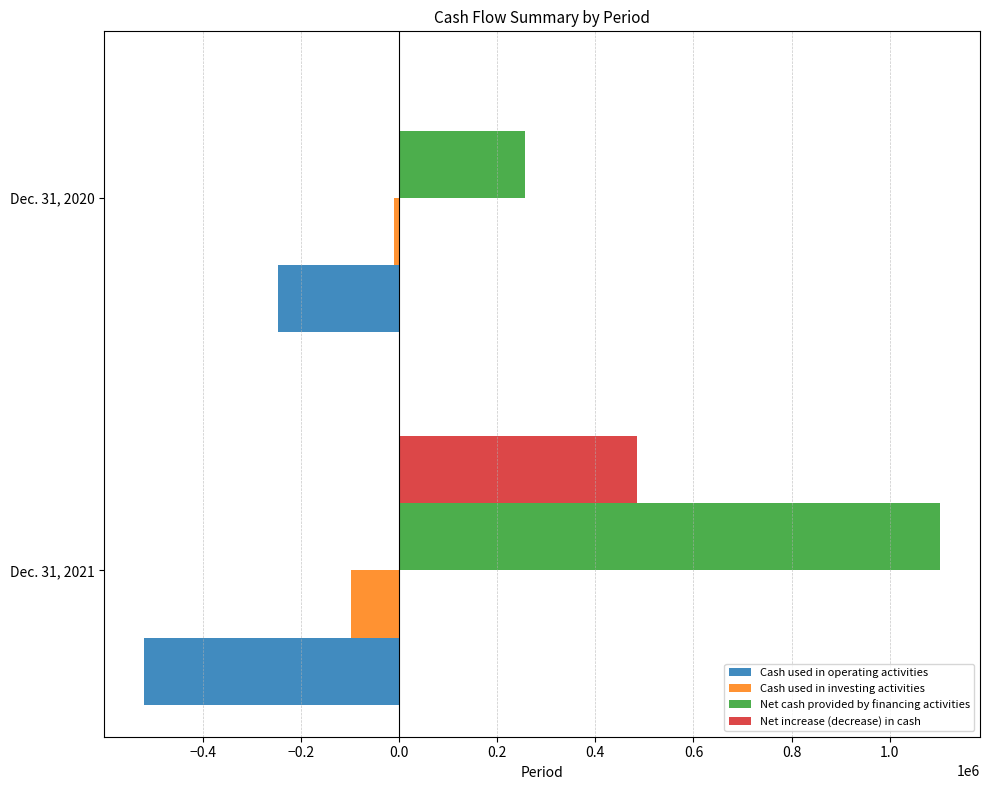

Where is Cash used in investing activities nearest to the value -54179?

Dec. 31, 2021